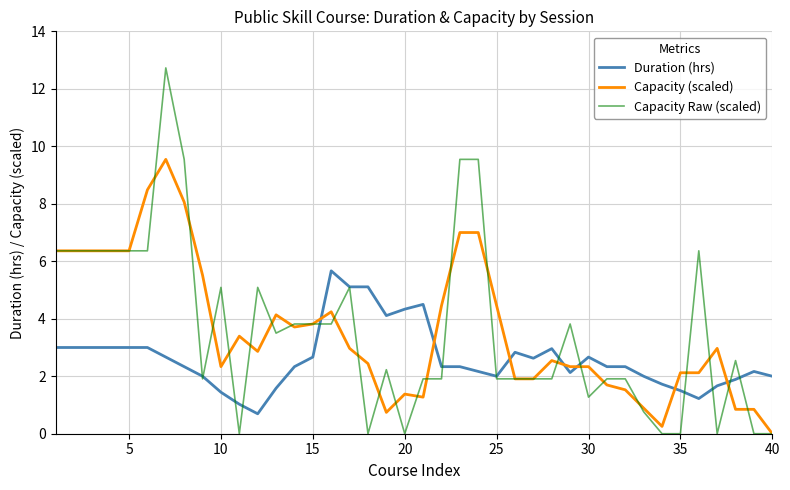

What are all the series names shown in the legend?

Duration (hrs), Capacity (scaled), Capacity Raw (scaled)